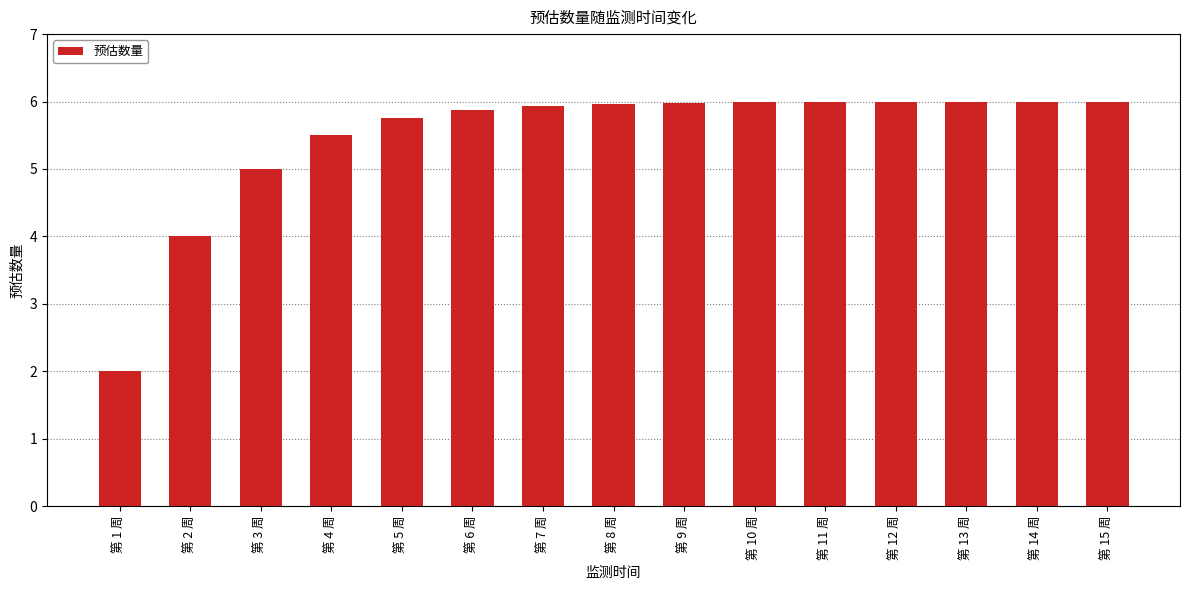

How many series are shown in this chart?

1